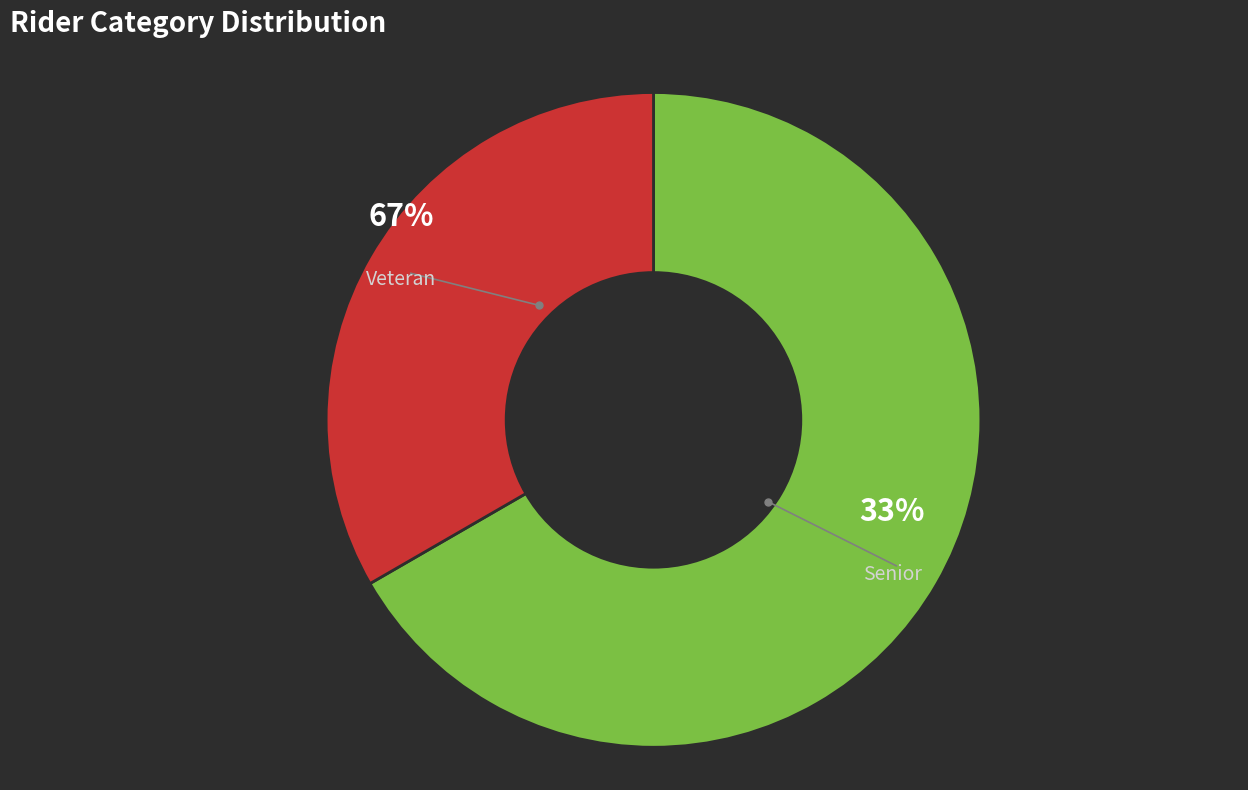

Count the number of slices in the pie.

2